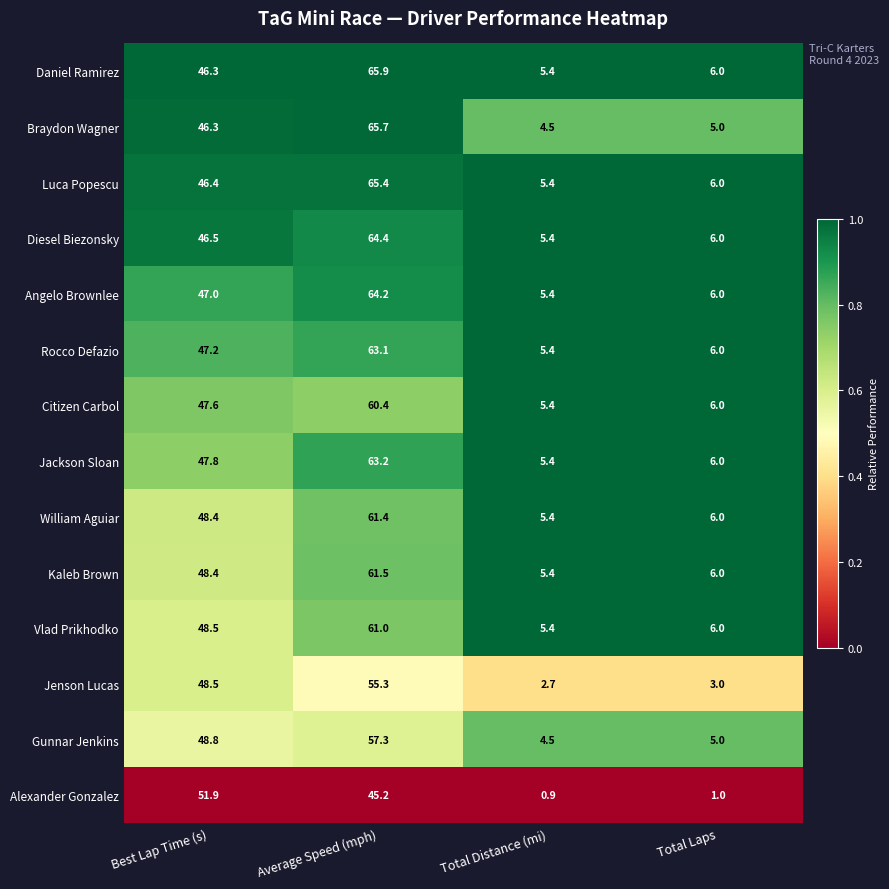

At which label does Jenson Lucas first exceed 48?

Best Lap Time (s)